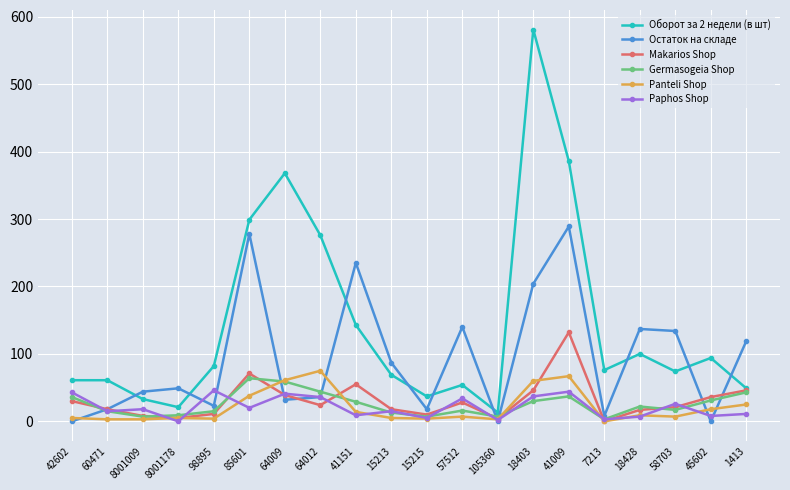

Which series has the largest total across all categories?

Оборот за 2 недели (в шт)